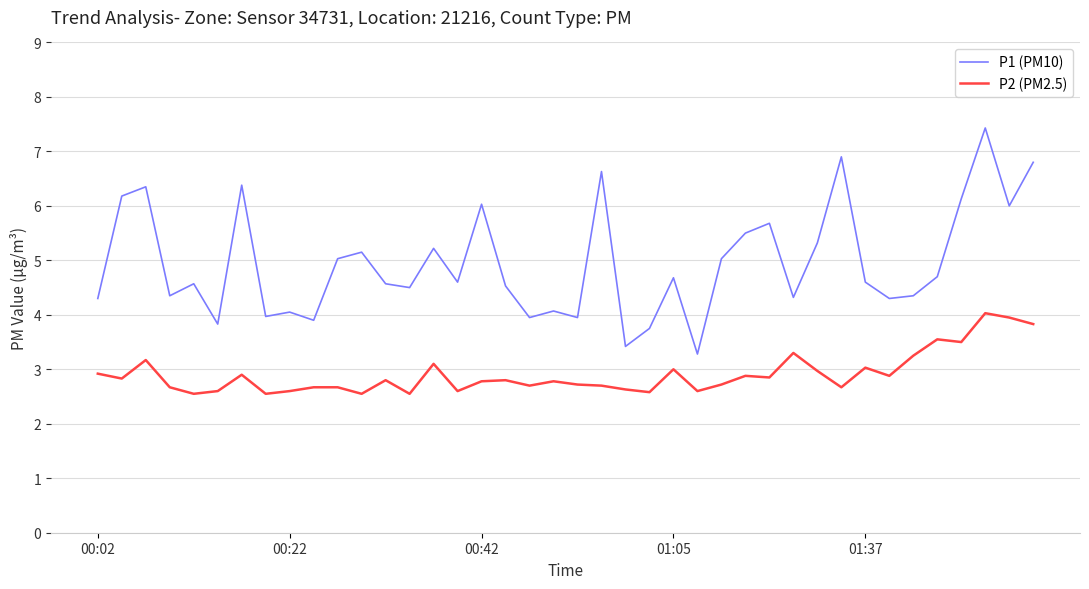

Which series has the largest range (max minus min)?

P1 (PM10)